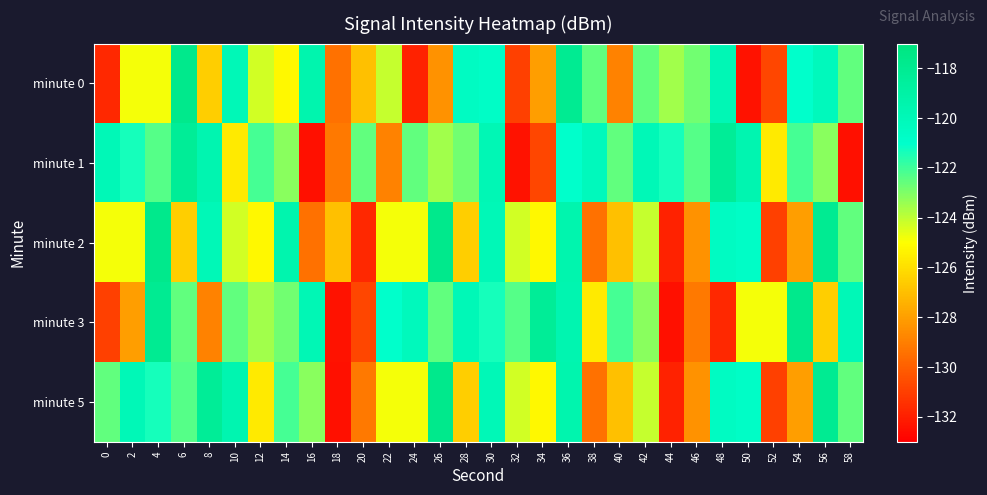

Which series has the largest total across all categories?

minute 1